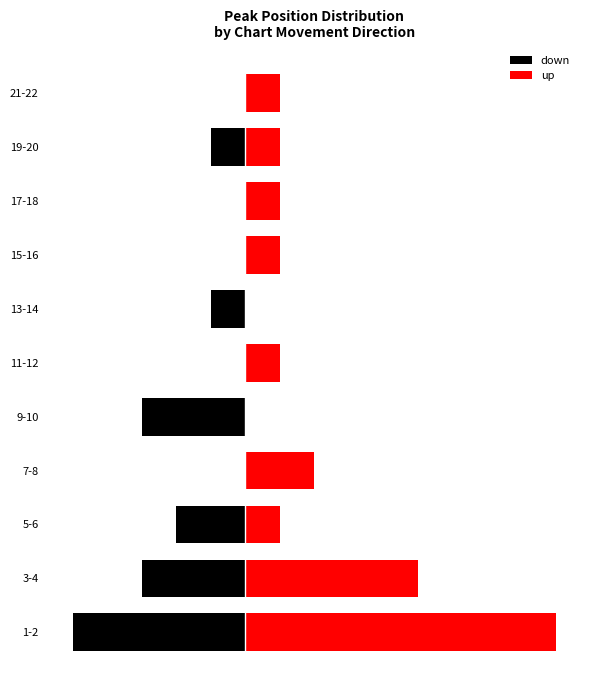

Between 0 and 6, which series saw the biggest shift?

up